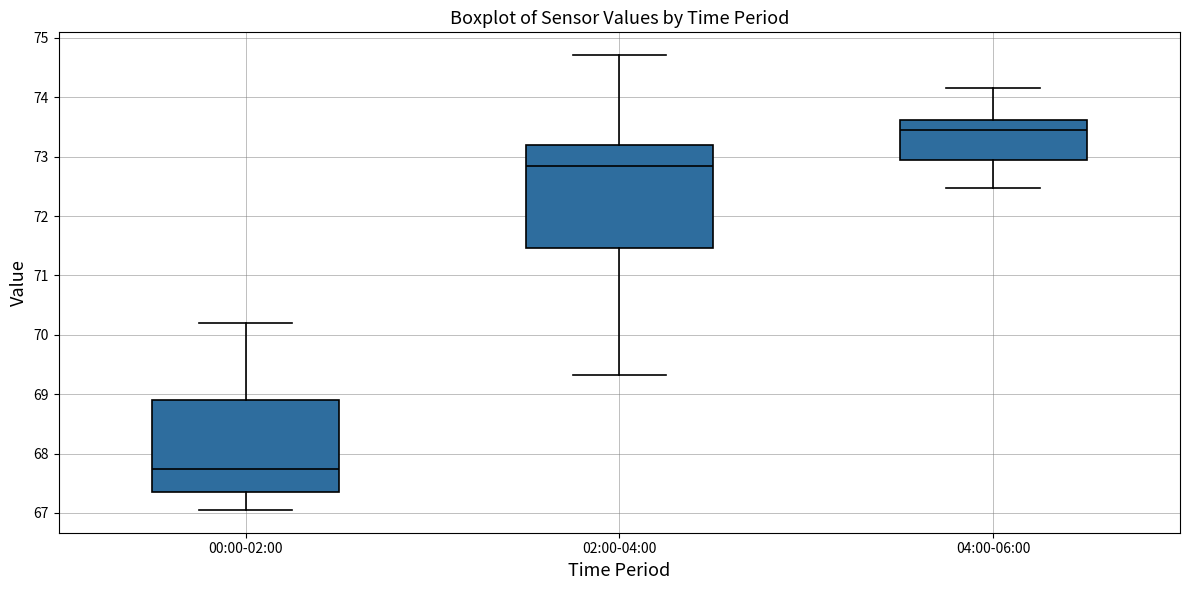

Which box's median line is the highest?

04:00-06:00